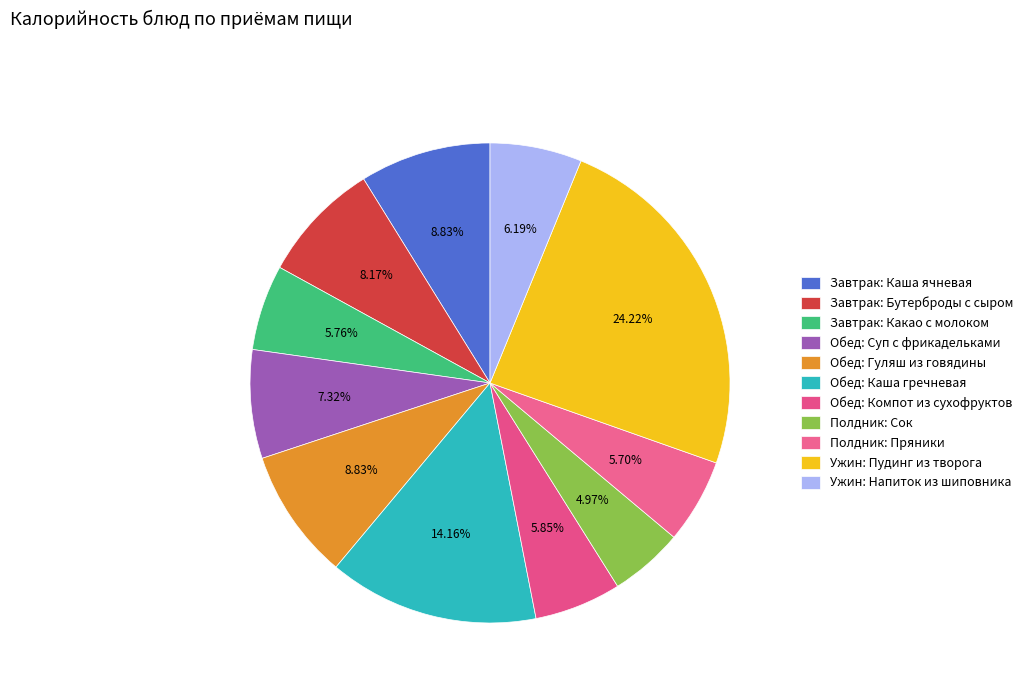

What is the ratio of the value at Завтрак: Бутерброды с сыром to the value at Обед: Каша гречневая?

0.6